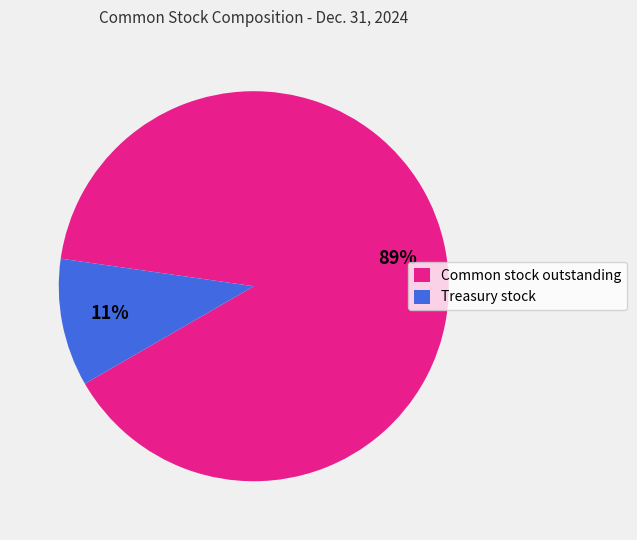

Do Common stock outstanding and Treasury stock together represent more than half of the pie?

Yes